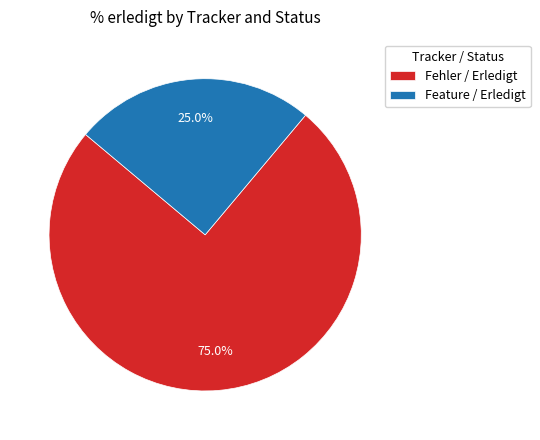

How many segments does this pie chart have?

2